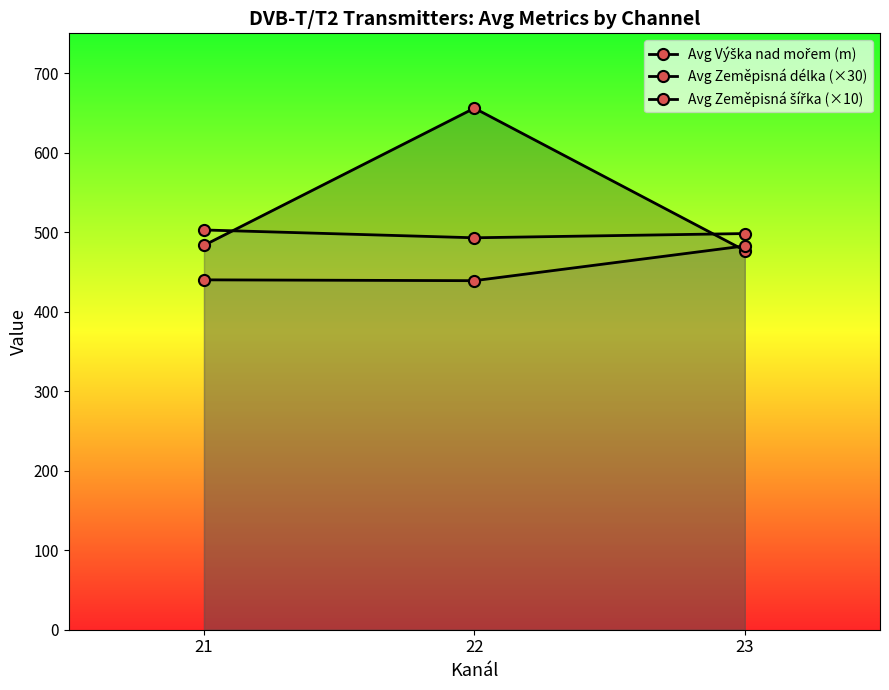

Which category has the highest value across all series?

22